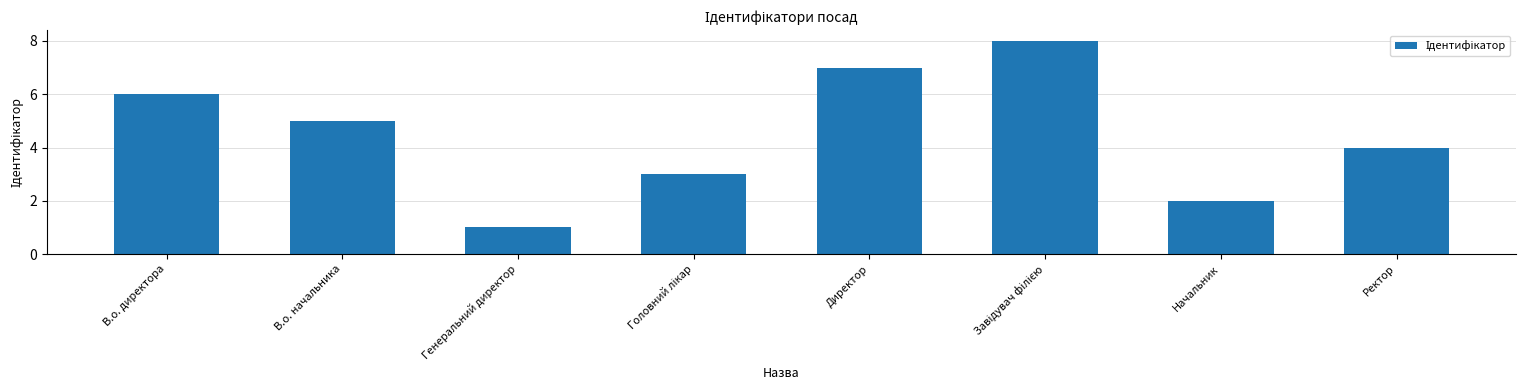

Where does the data first go above 5?

В.о. директора